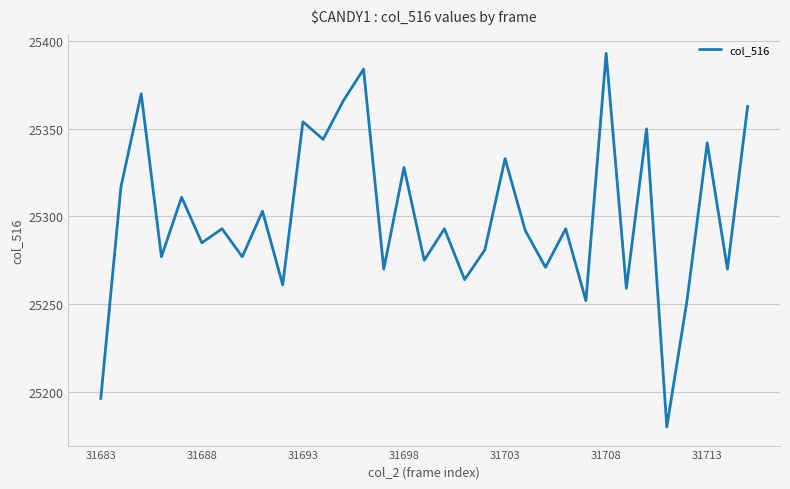

What is the difference between the maximum and minimum values?

213